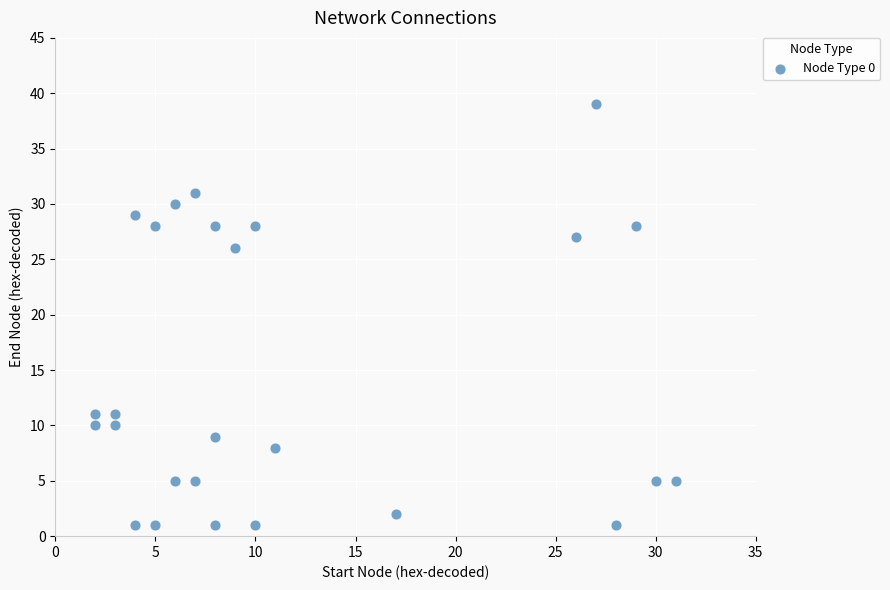

What is the range of Y values (max minus min)?

38